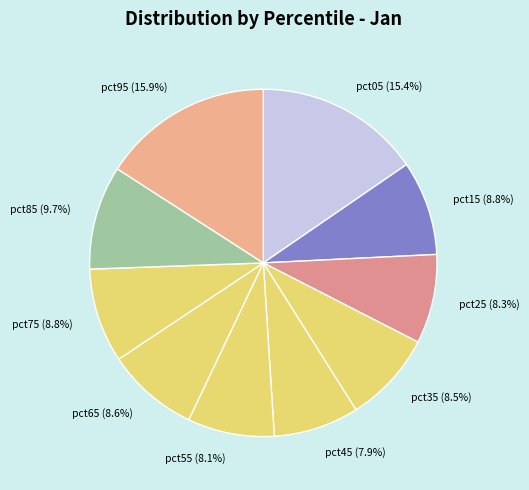

Does pct35 account for over 50% of the chart?

No